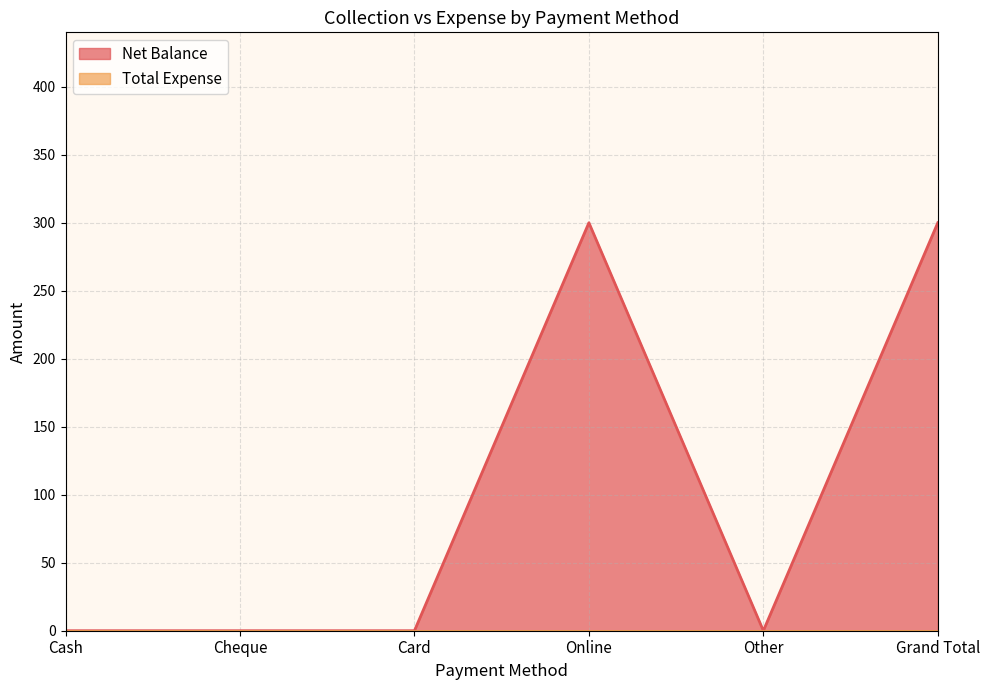

Reading left to right, transcribe all the data shown in this chart.

Cash=0	Cheque=0	Card=0	Online=300	Other=0	Grand Total=300